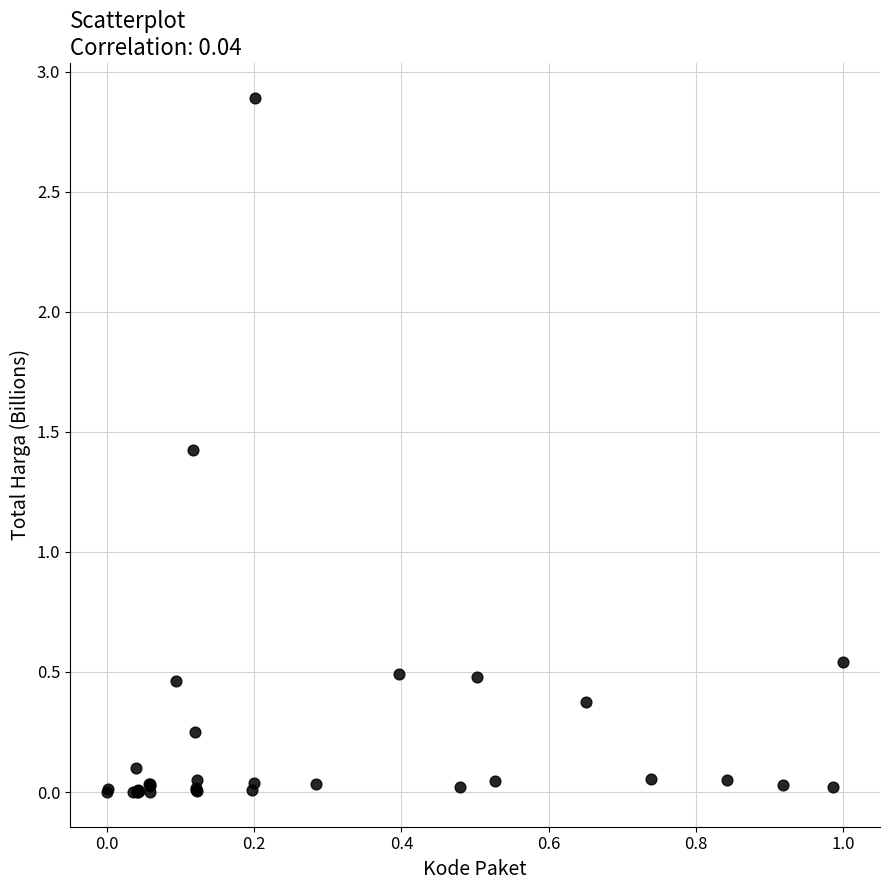

What Y value in the scatter plot is closest to 1?

1.4